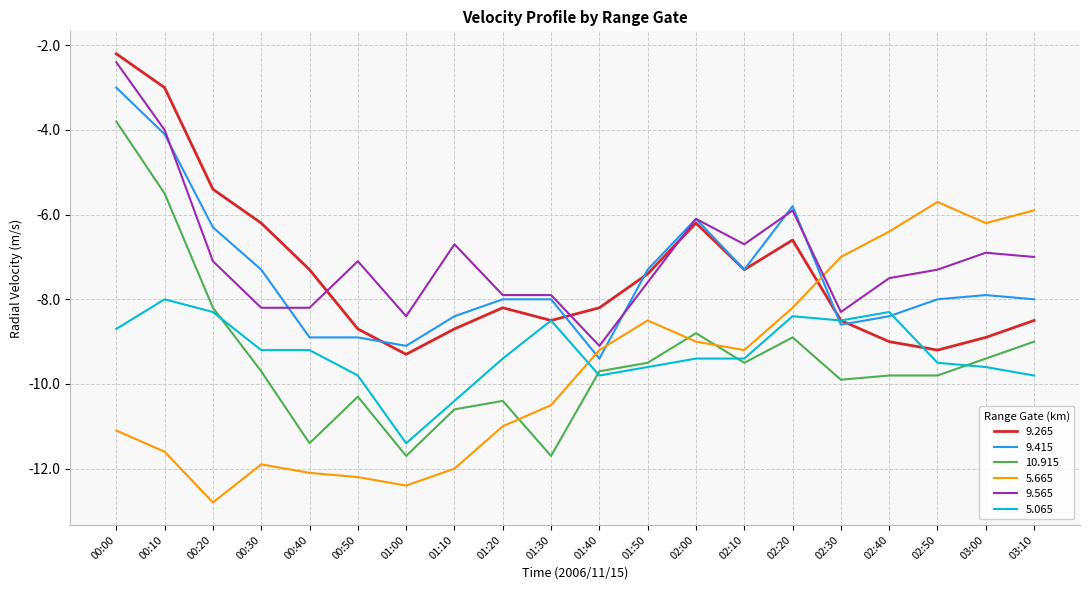

True or false: 10.915 and 9.565 intersect in this chart.

False